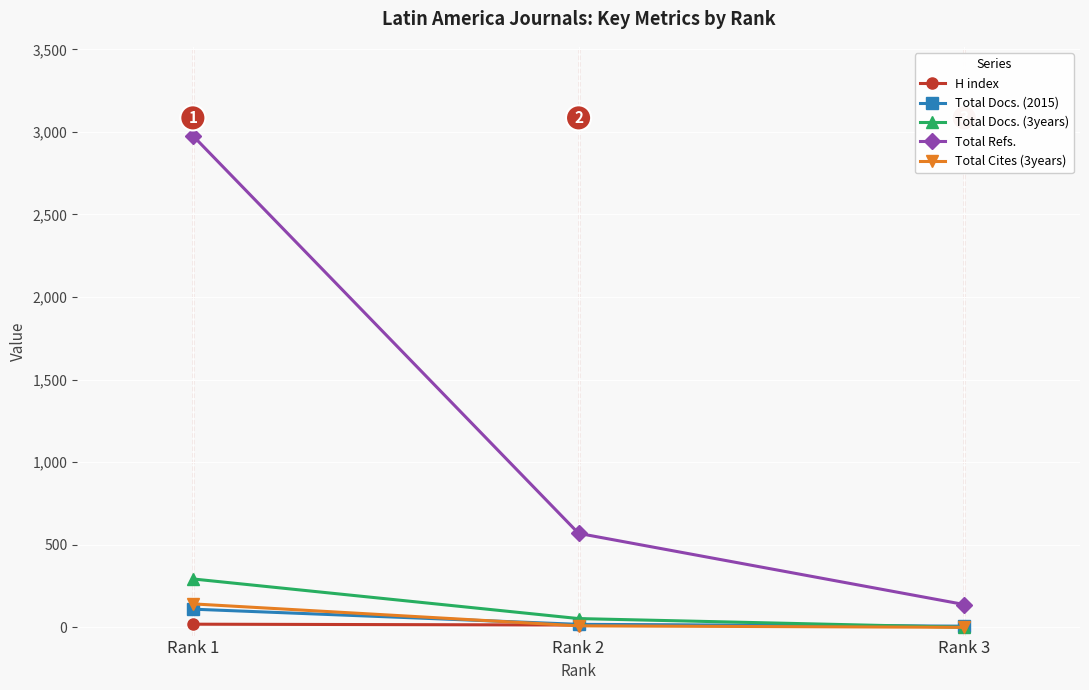

How many categories are shown in the chart?

3